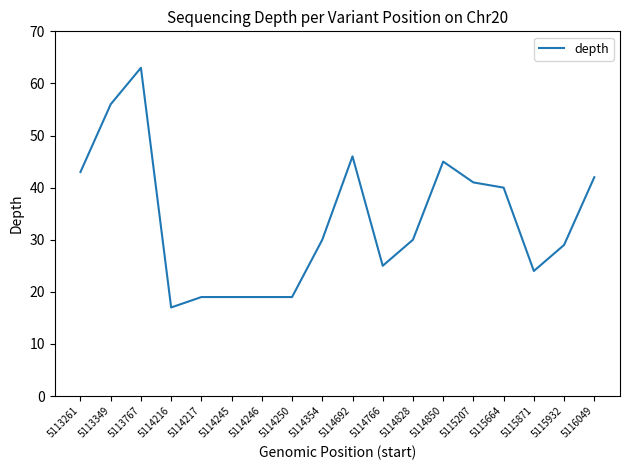

Where is the data nearest to the value 40?

5115664